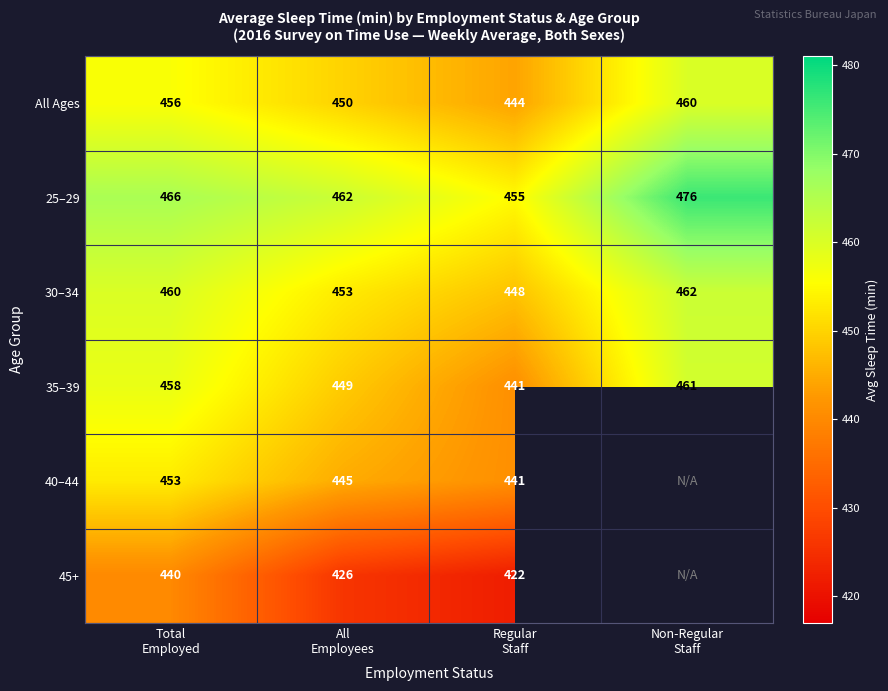

Count the All Ages values in the range 450 to 460.

3